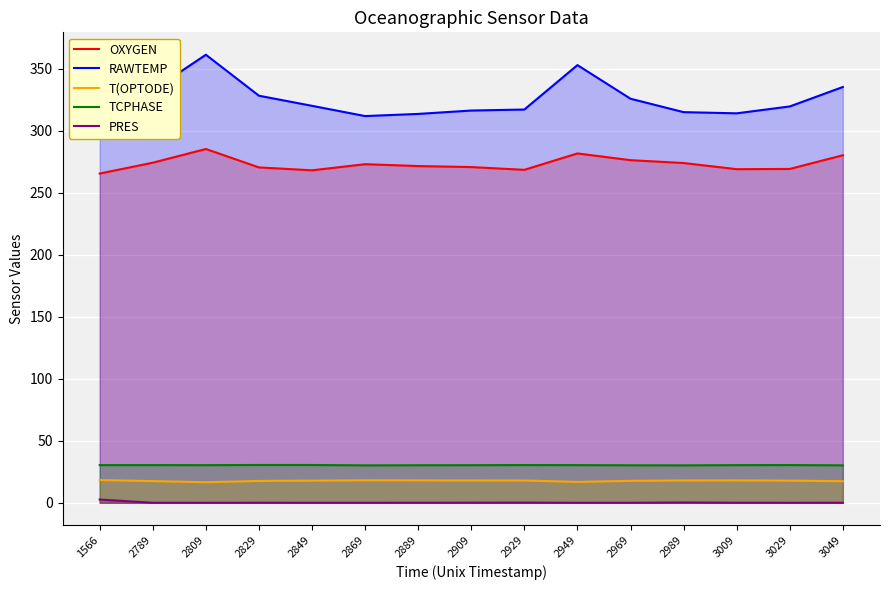

Between 2929 and 2949, which series saw the biggest shift?

RAWTEMP